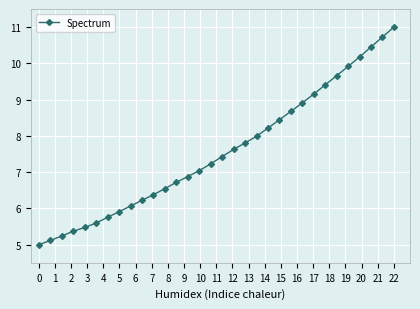

What is the average value?

7.6